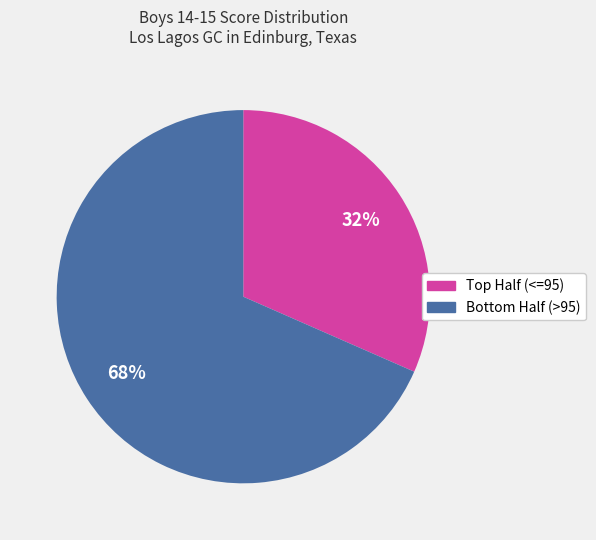

To the nearest percent, what is the average slice percentage?

50%